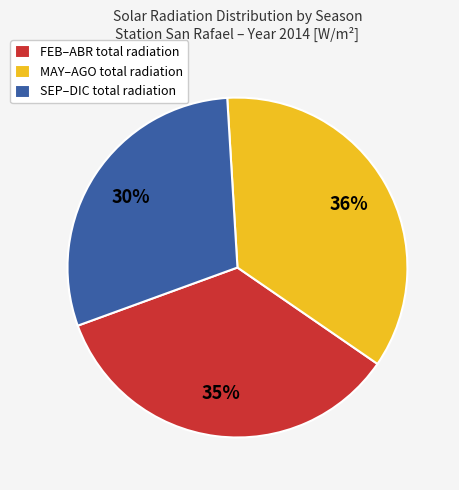

Rank the categories by value from lowest to highest.

SEP–DIC total radiation, FEB–ABR total radiation, MAY–AGO total radiation